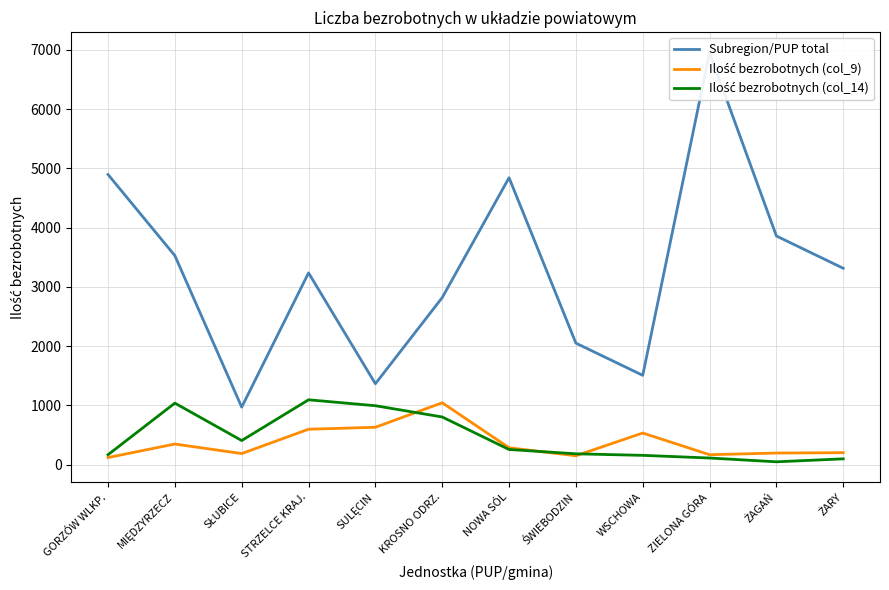

True or false: Subregion/PUP total and Ilość bezrobotnych (col_9) intersect in this chart.

False